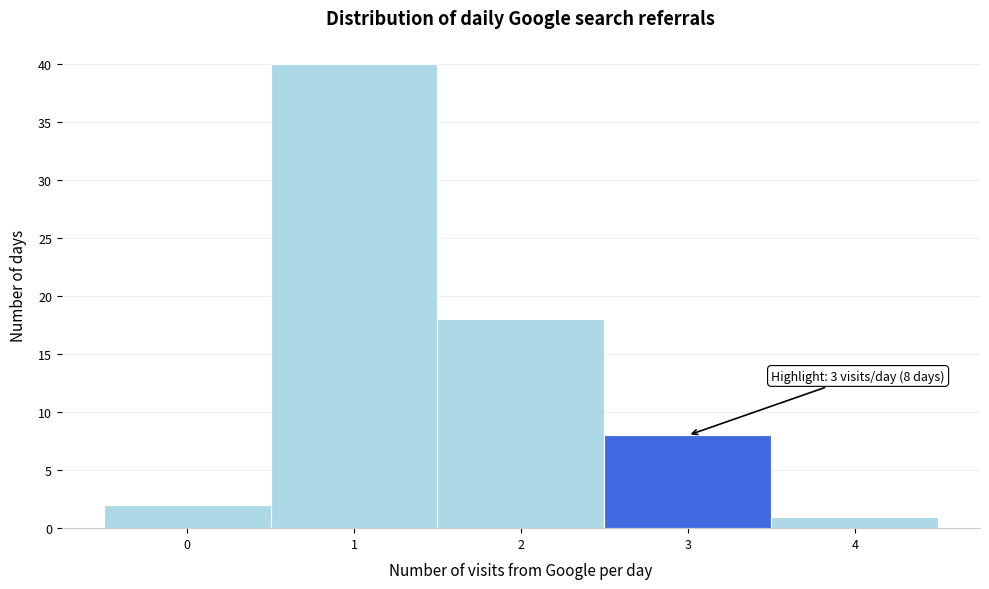

Which range on the x-axis has the tallest bar?

0.5 to 1.5